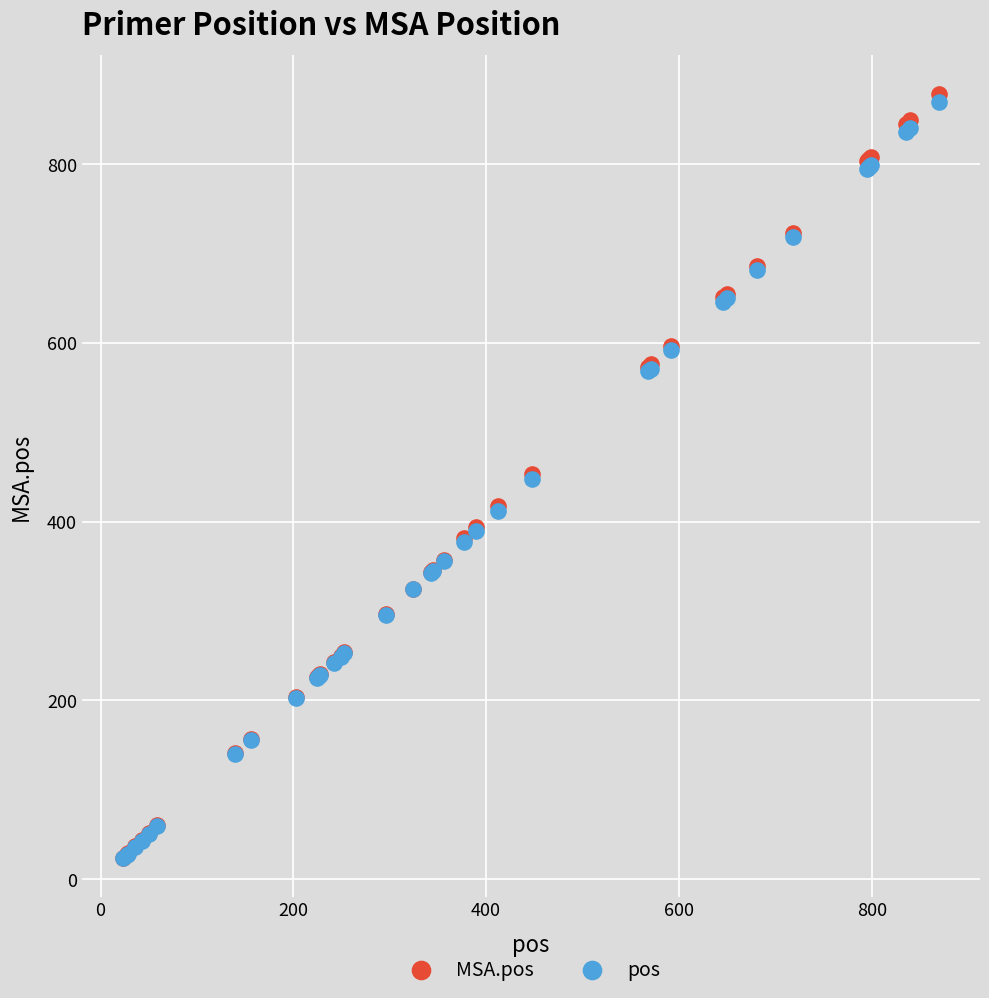

What are all the series names shown in the legend?

MSA.pos, pos